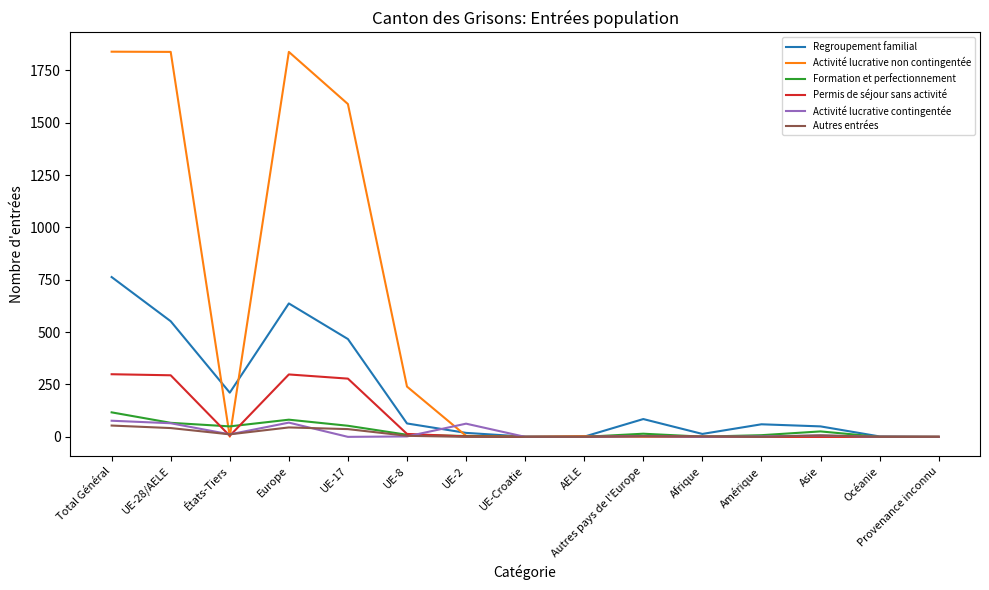

What is the maximum value for Activité lucrative contingentée?

77